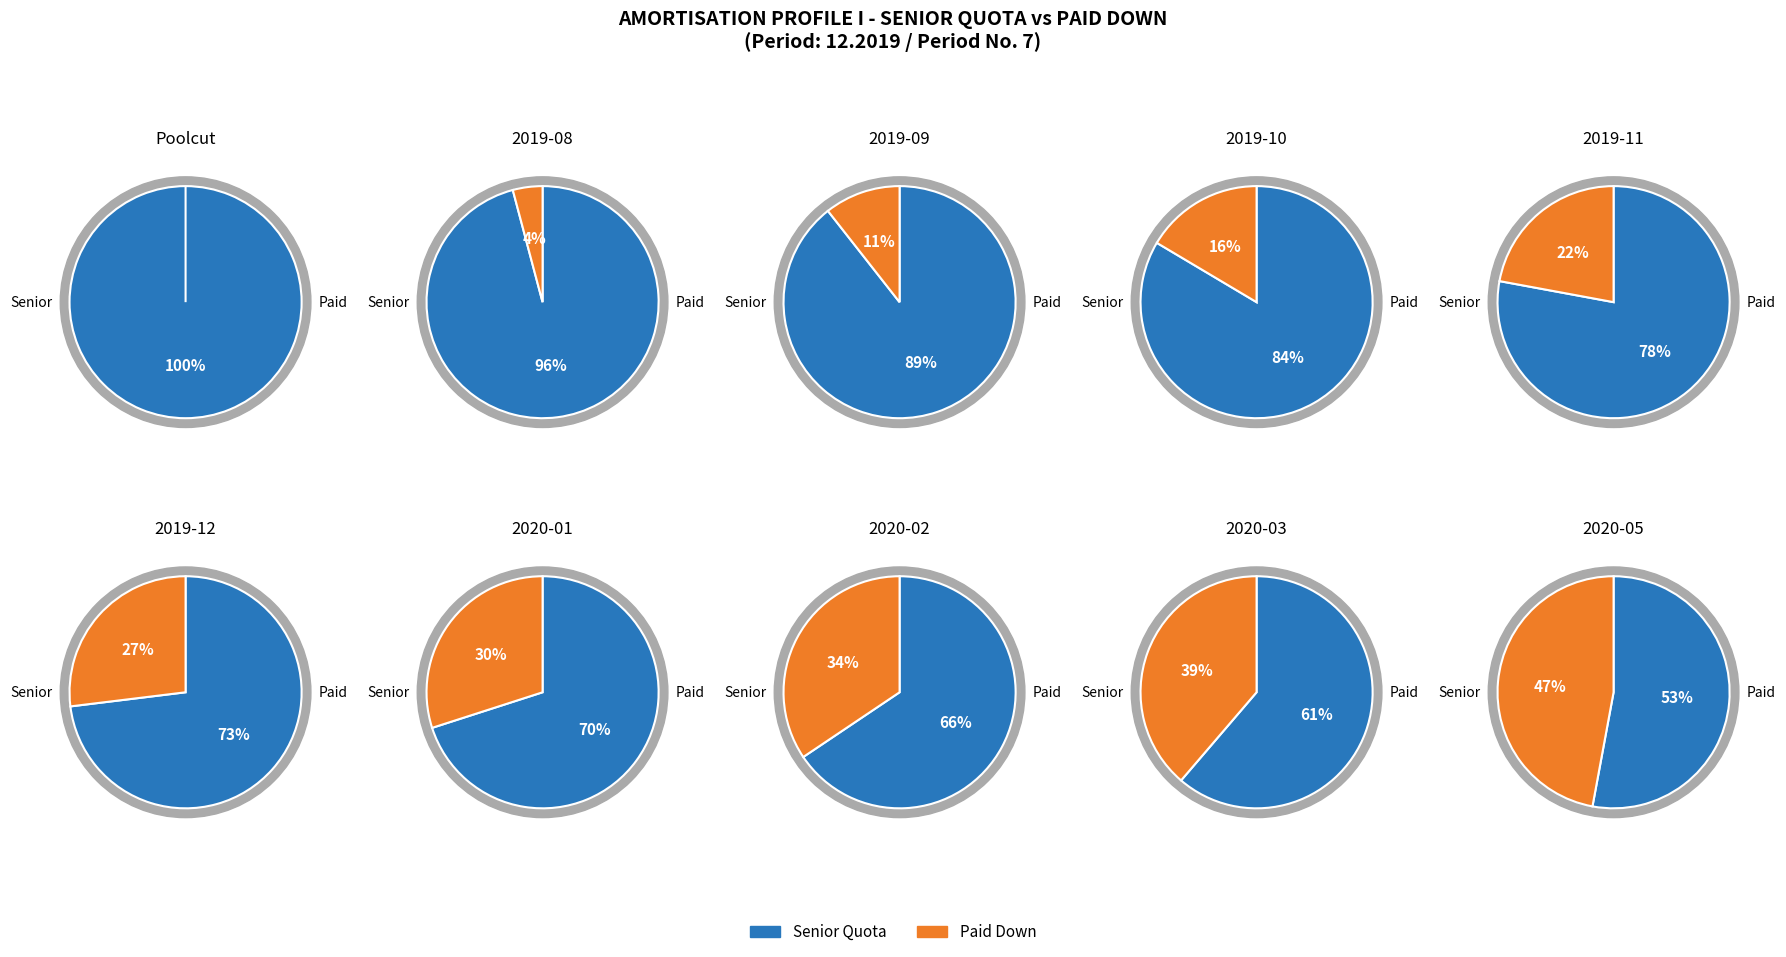

How many segments does this pie chart have?

10